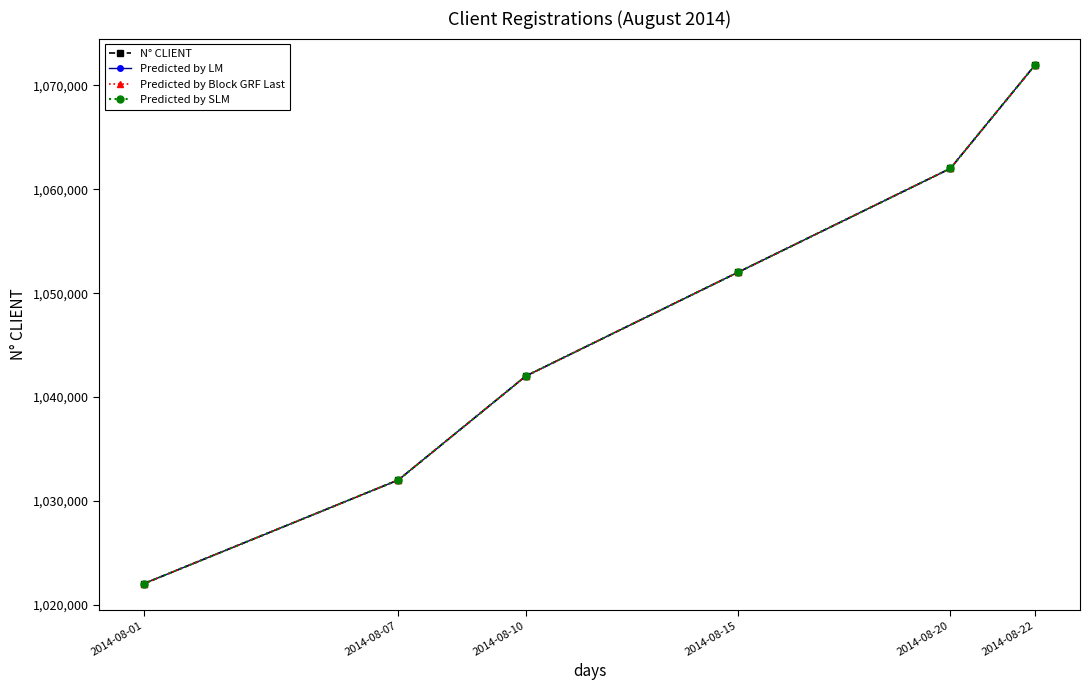

What is the average value of the N° CLIENT series?

1047014